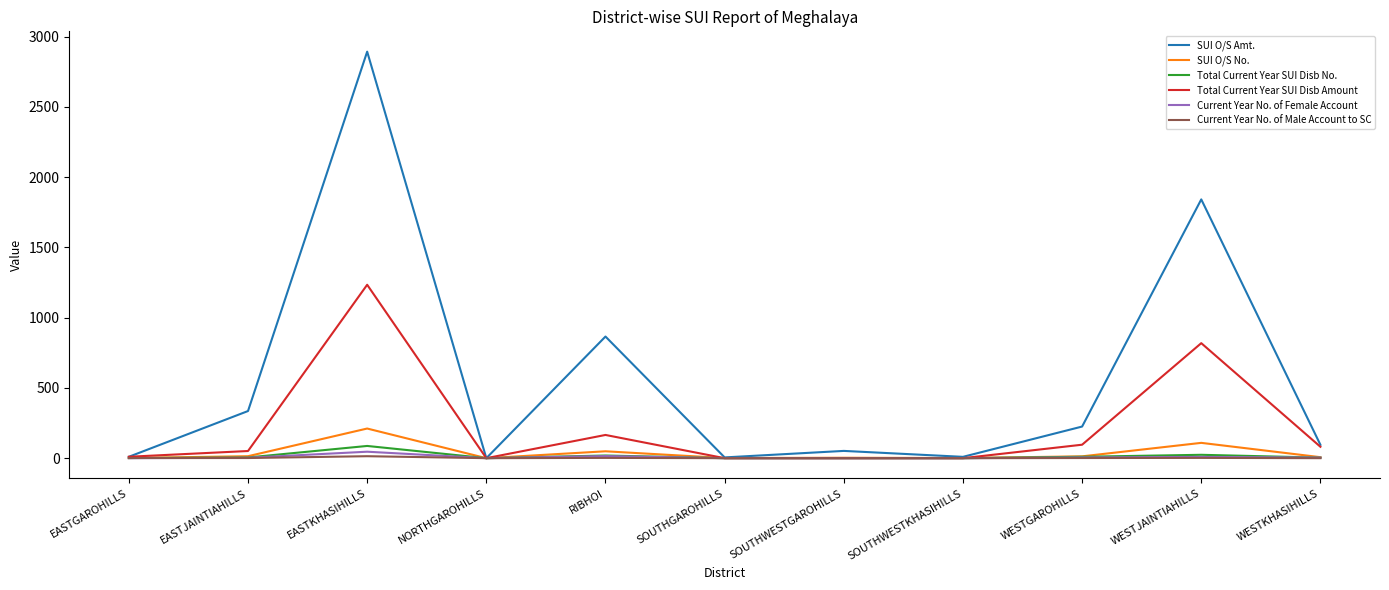

The value of Total Current Year SUI Disb Amount at NORTHGAROHILLS is -783.0. True or false?

False